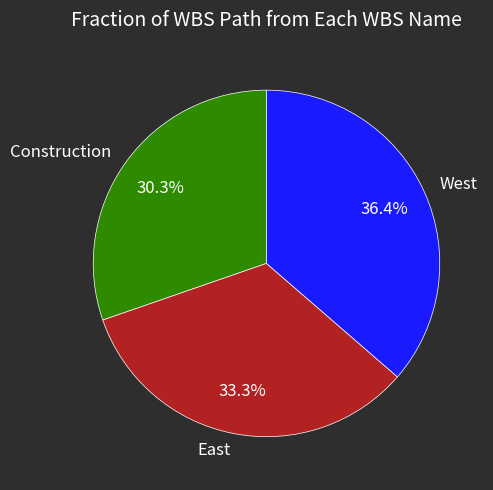

Is the sum of West and East greater than half?

Yes